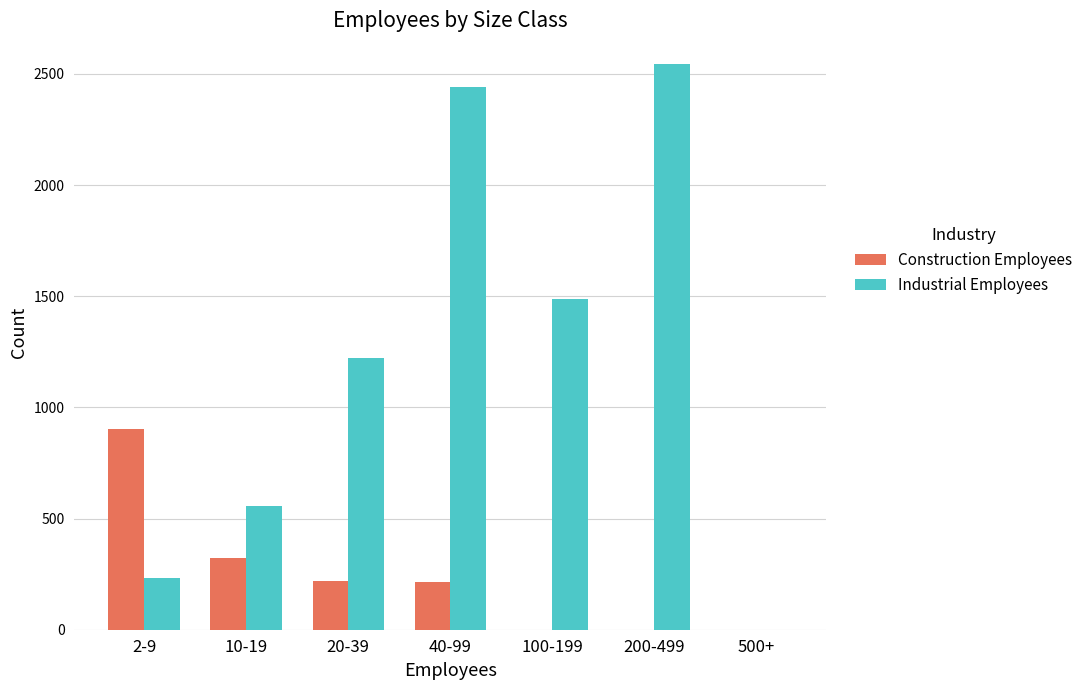

What is the total value across all series at 40-99?

2656